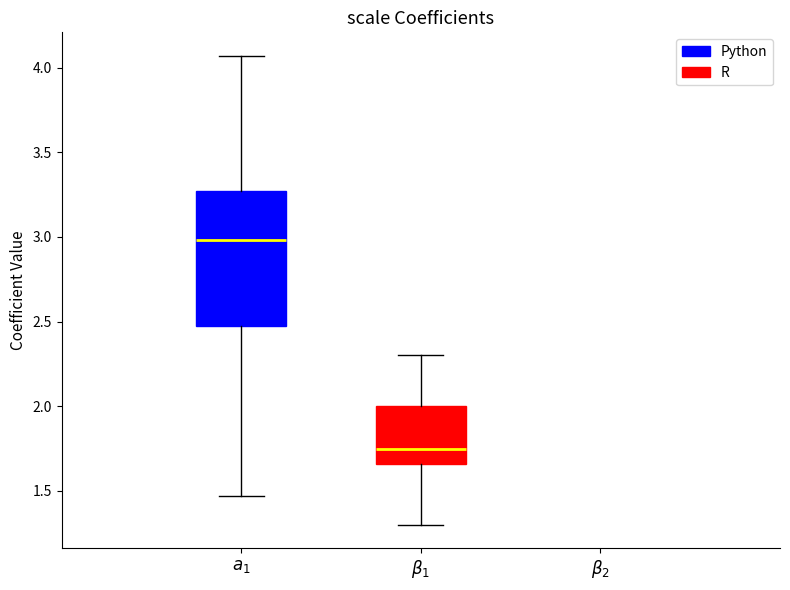

Where is the upper edge of the box for $a_1$ on the y-axis? The values are not printed on the chart, so give them approximately, as read against the axis.

3.25